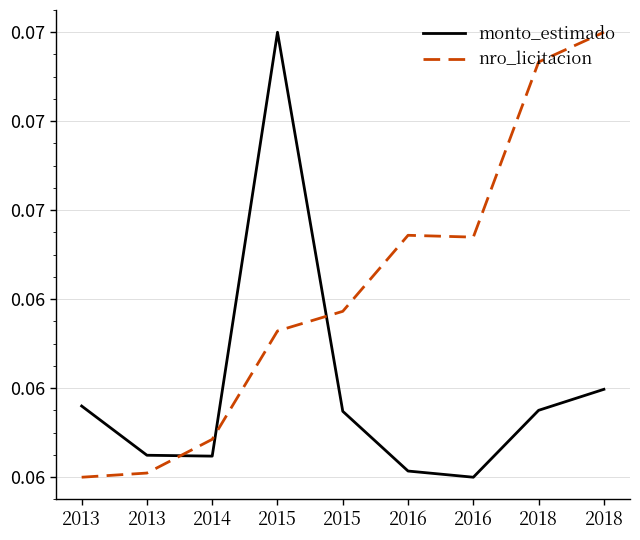

Where is the first local minimum for monto_estimado?

2014